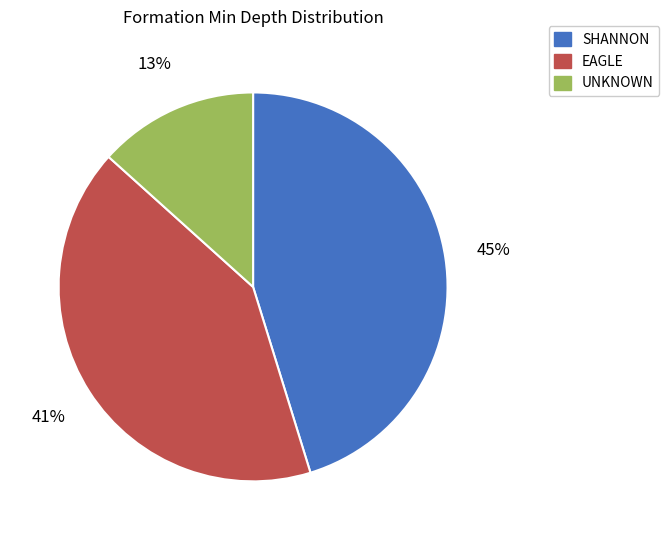

To the nearest percent, what is the average slice percentage?

33%